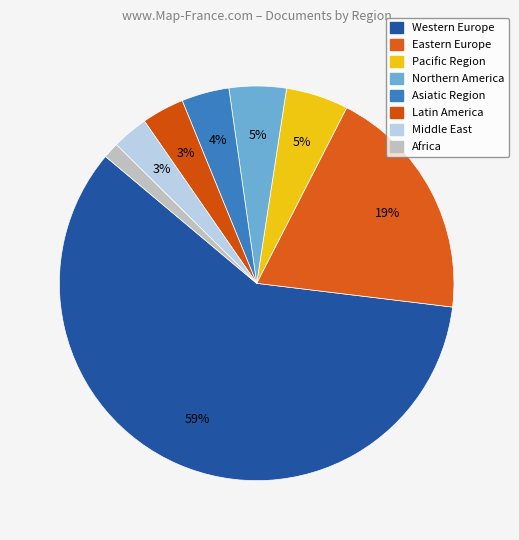

Rank the categories by value from lowest to highest.

Africa, Middle East, Latin America, Asiatic Region, Northern America, Pacific Region, Eastern Europe, Western Europe